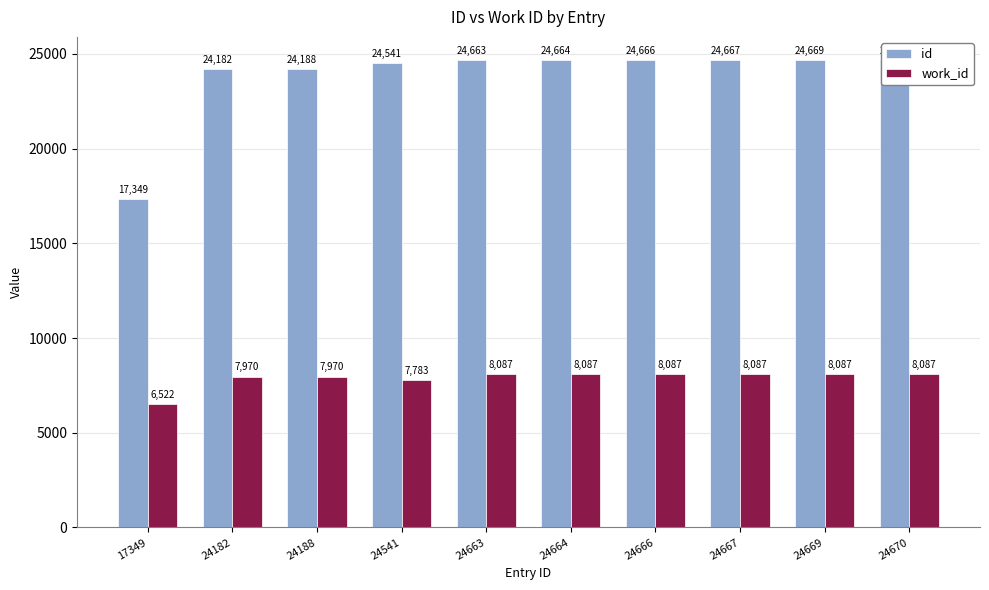

Rank the categories by id value from highest to lowest.

24670, 24669, 24667, 24666, 24664, 24663, 24541, 24188, 24182, 17349